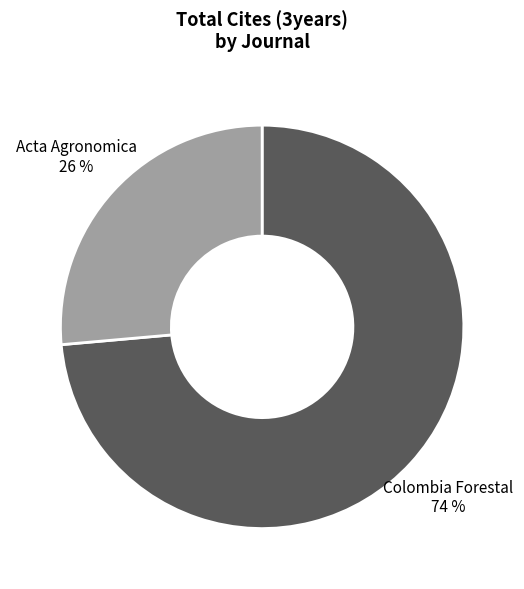

Is the sum of Colombia Forestal and Acta Agronomica greater than half?

Yes